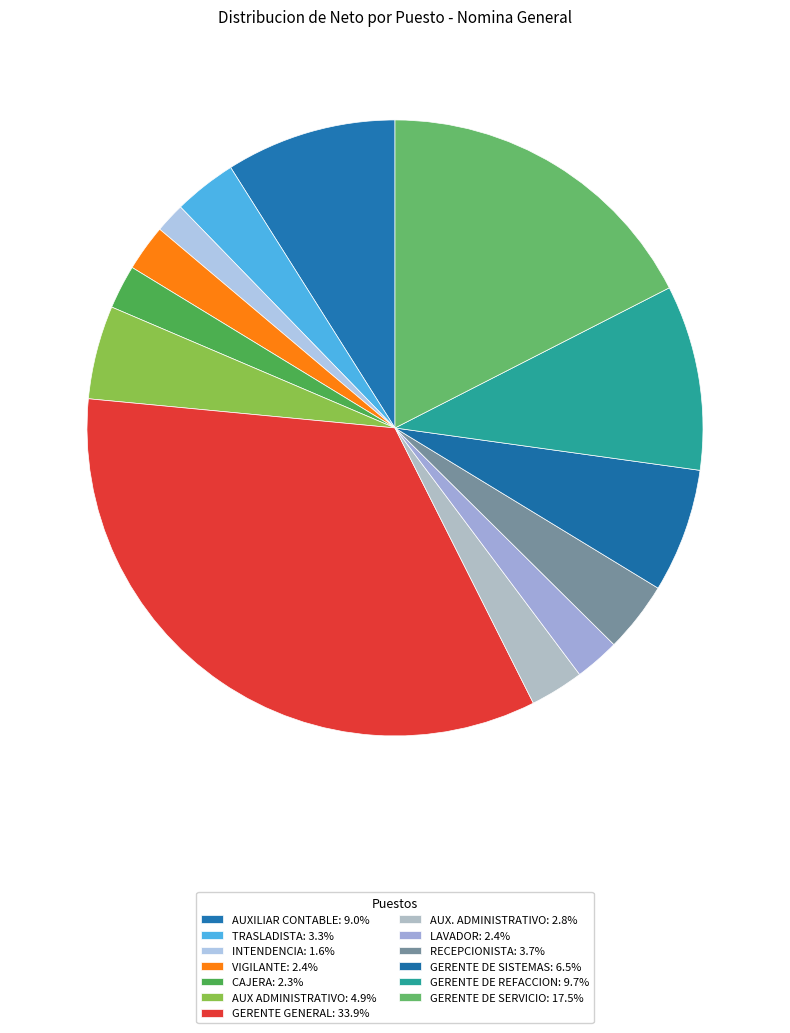

Which category has the smallest portion of the pie?

INTENDENCIA